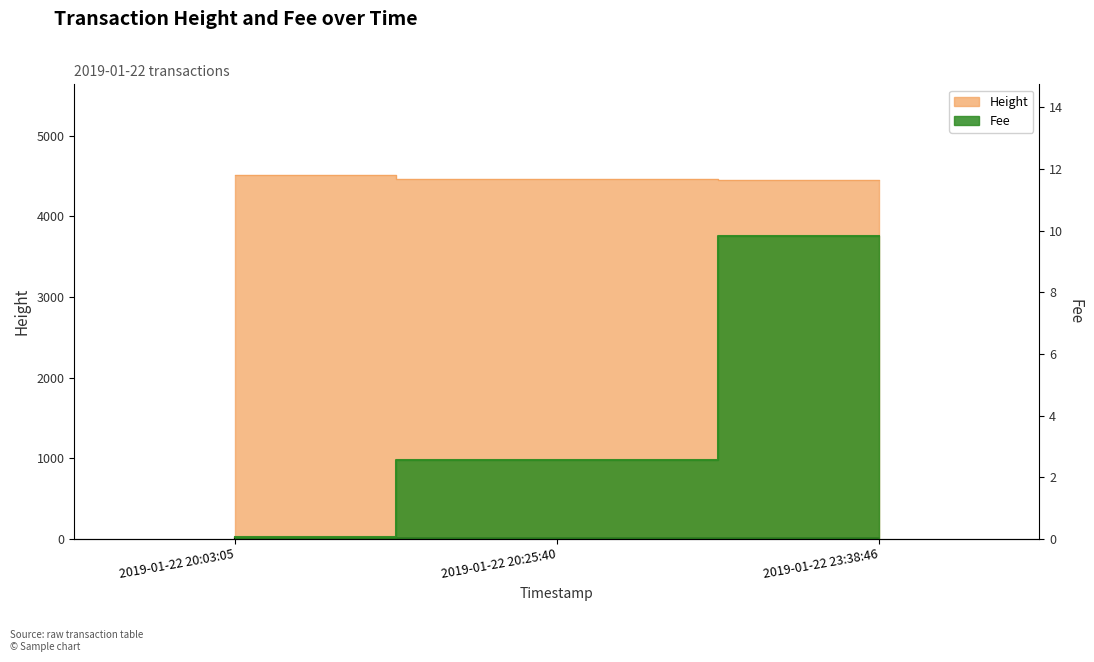

At which label is the value closest to 2?

2019-01-22 23:38:46